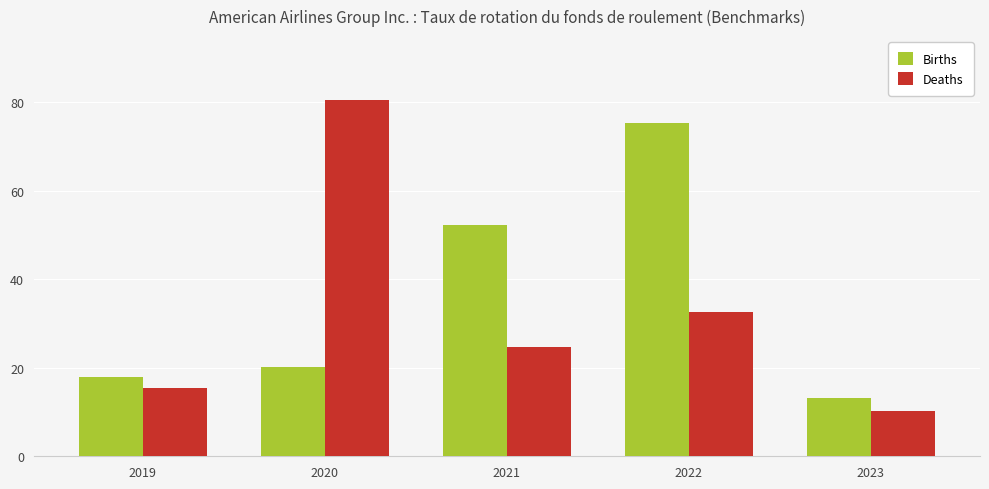

What is the minimum value shown in the chart?

10.3